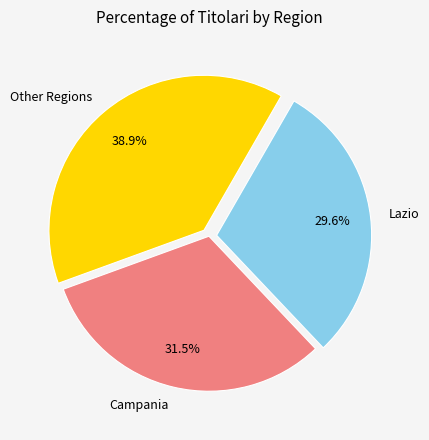

Which has a higher value, Campania or Other Regions?

Other Regions